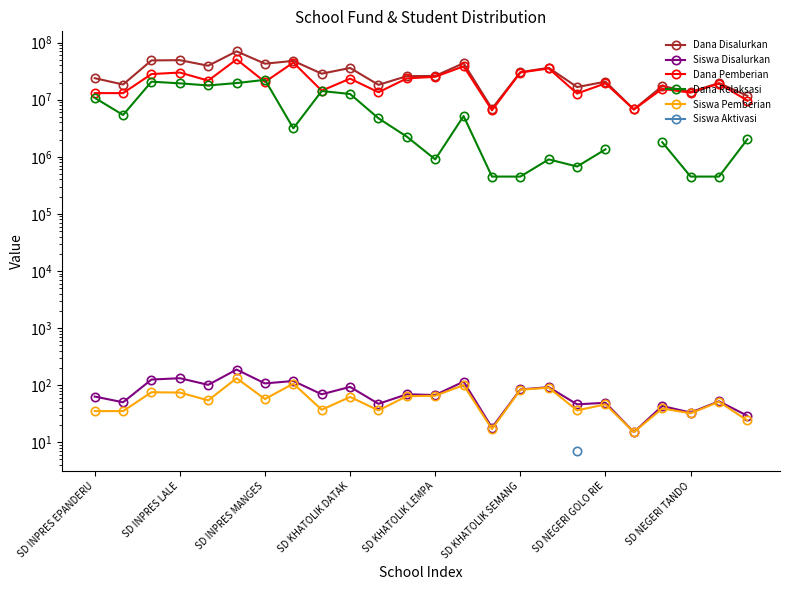

What is the highest value of the Dana Disalurkan series?

70425000.0